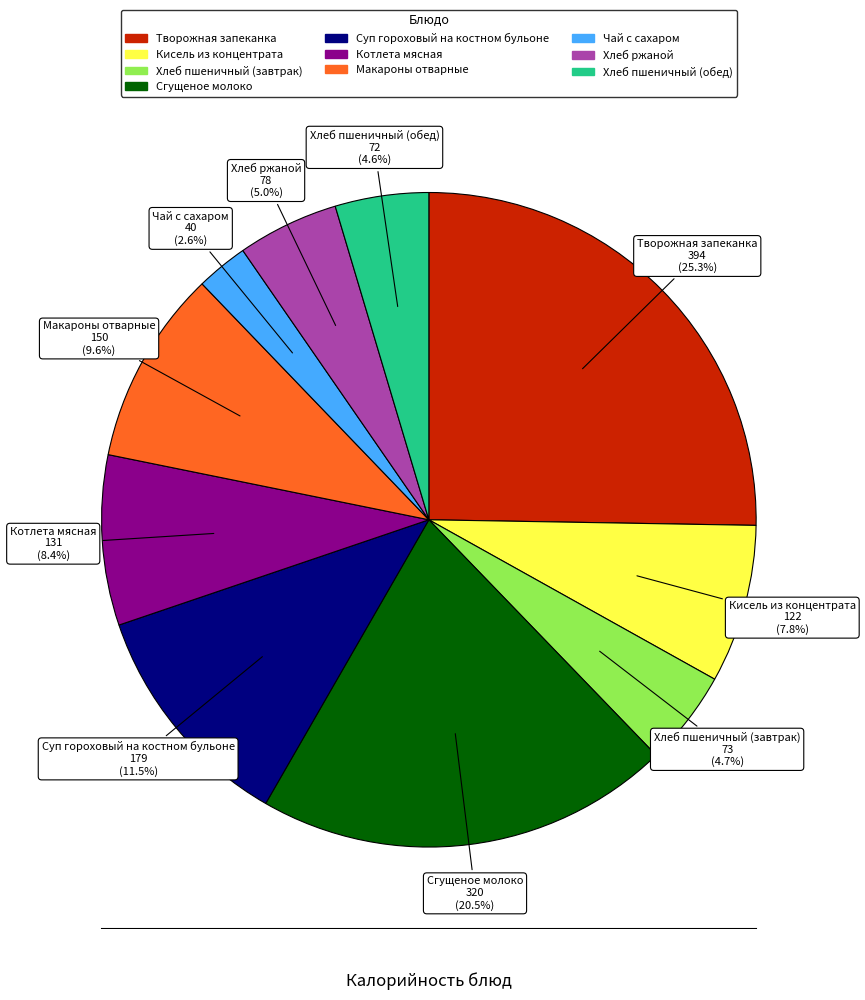

How much of the chart is everything except Сгущеное молоко?

79.5%